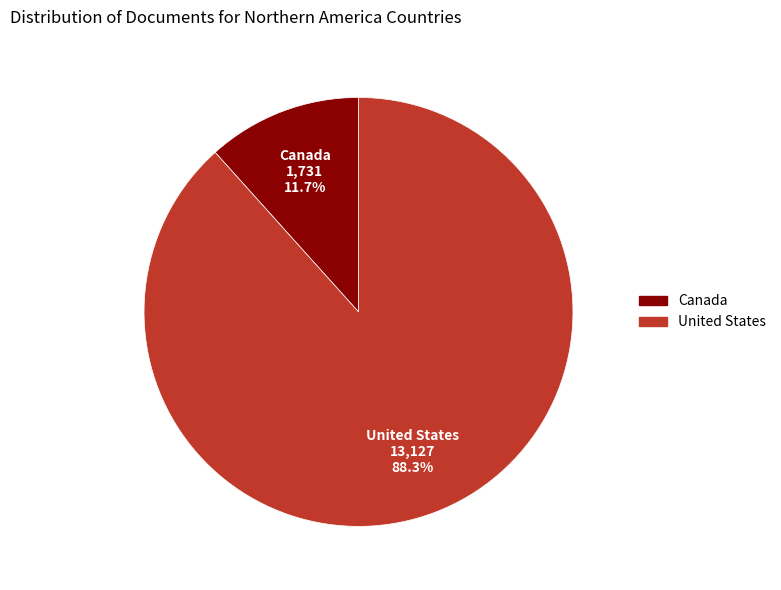

Which has a higher value, Canada or United States?

United States